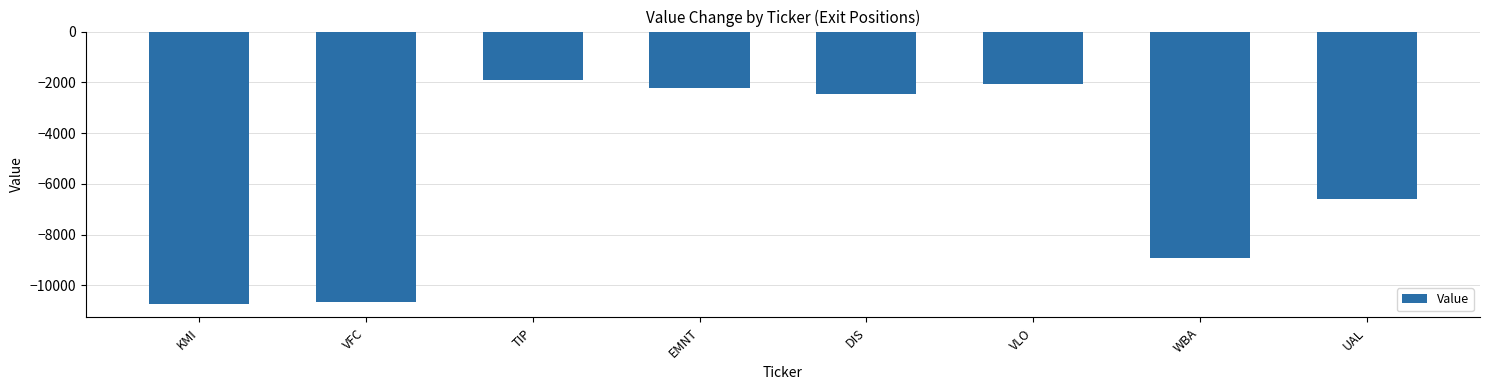

True or false: the data shows -9795 at UAL.

False